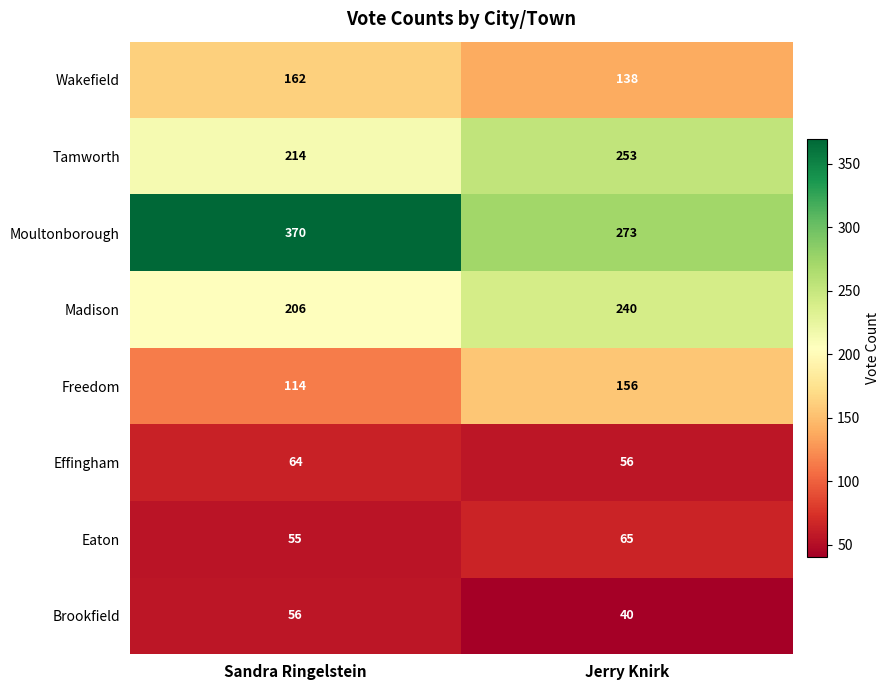

The Wakefield series shows 162 at Sandra Ringelstein. True or false?

True